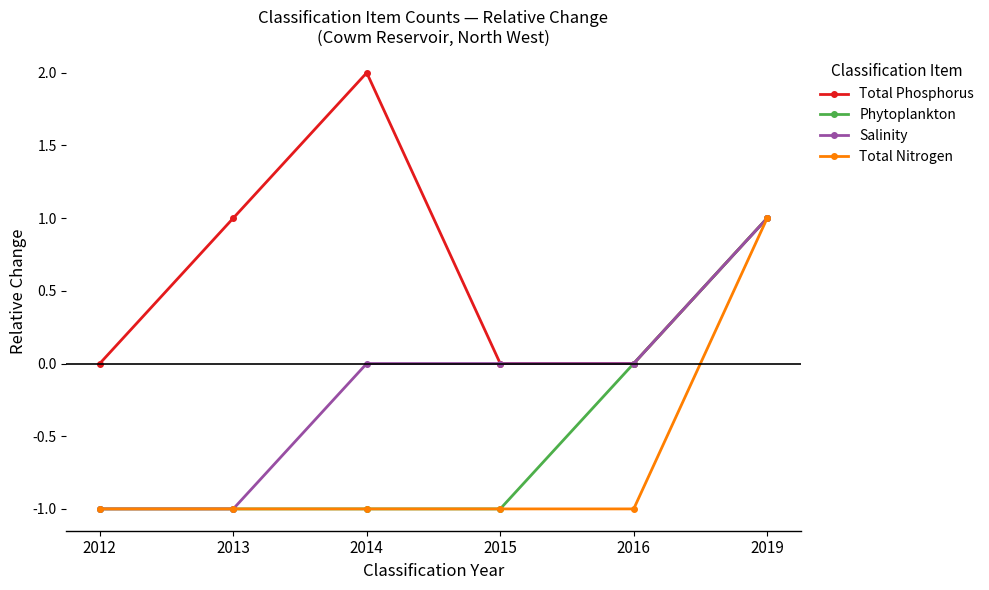

Which category has the highest value across all series?

2014